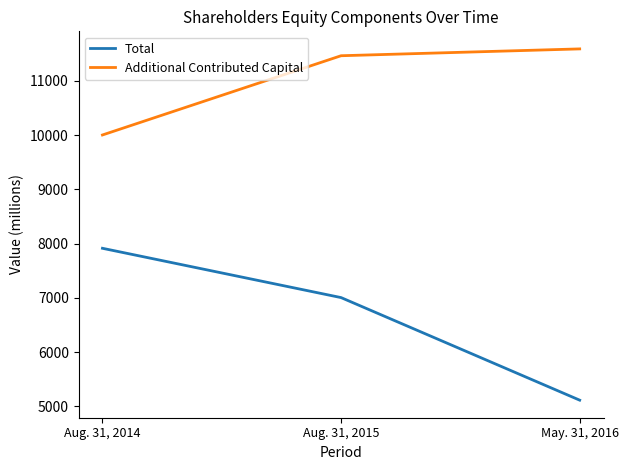

Count the number of categories in the chart.

3